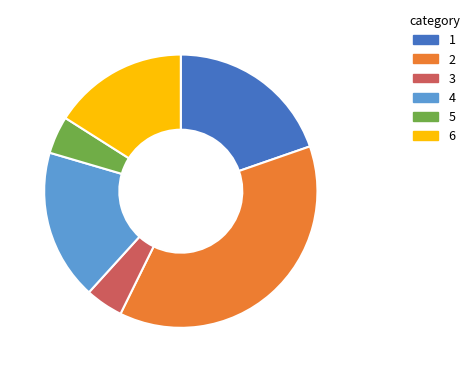

Do 2 and 3 together represent more than half of the pie?

No